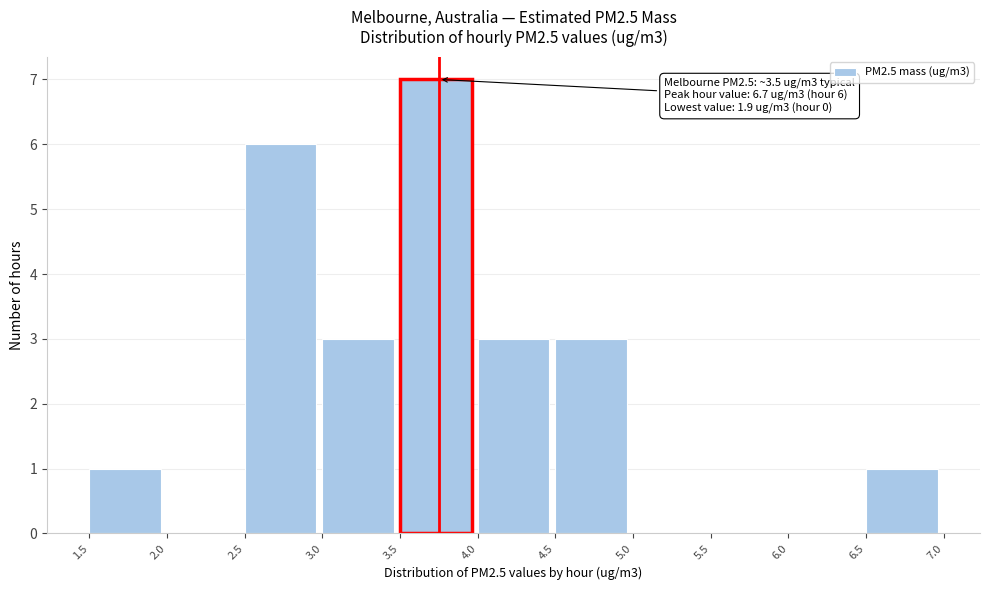

Which range on the x-axis has the tallest bar?

3.5 to 4.0